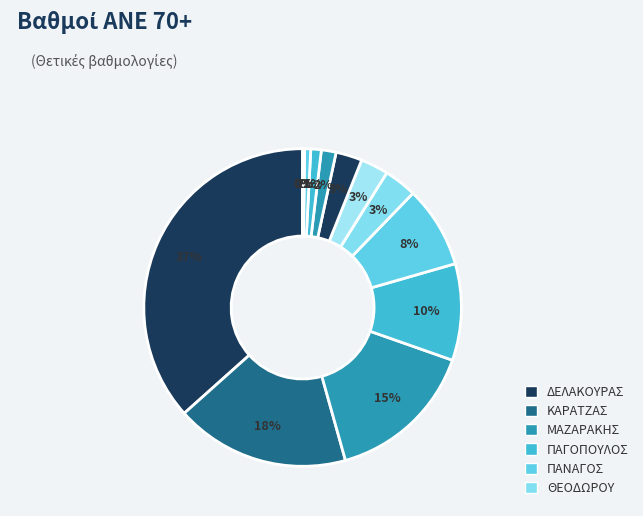

What is the largest slice in the pie chart?

ΔΕΛΑΚΟΥΡΑΣ